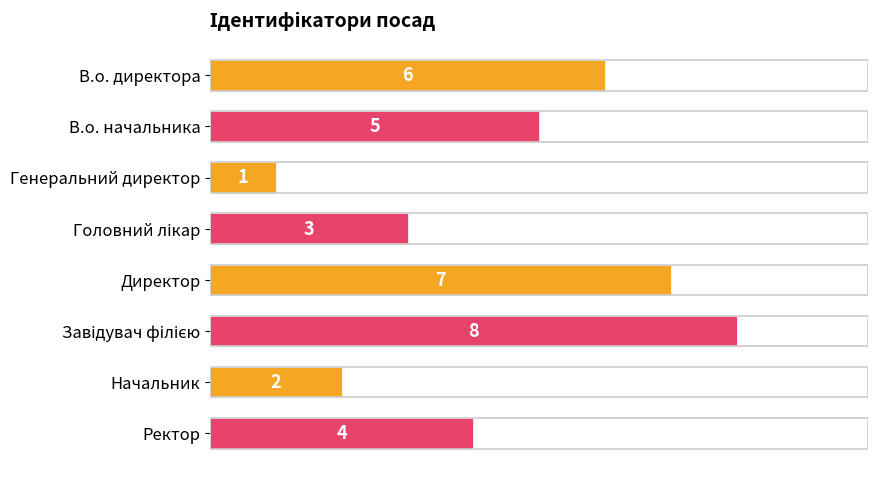

How many values are between 3 and 7?

5